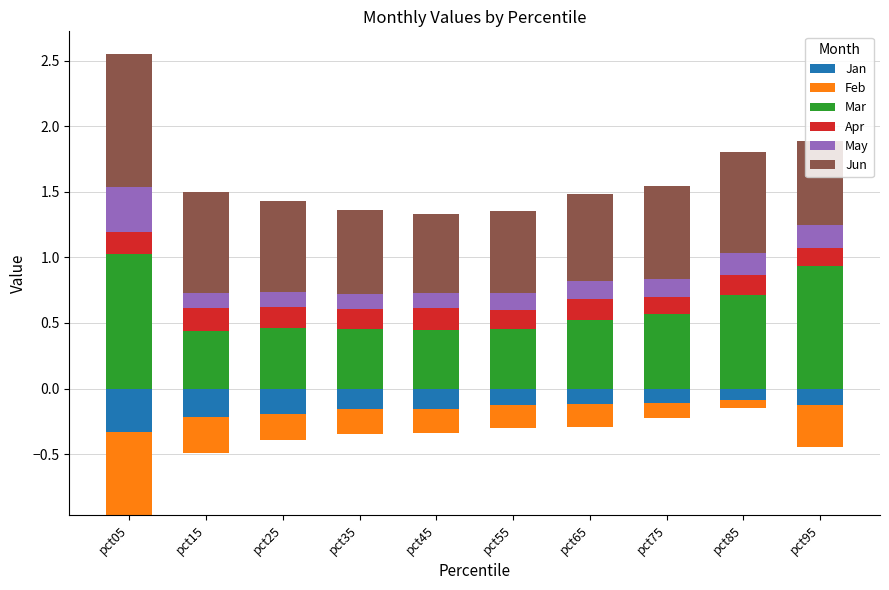

Between pct05 and pct15, which series saw the biggest shift?

Mar